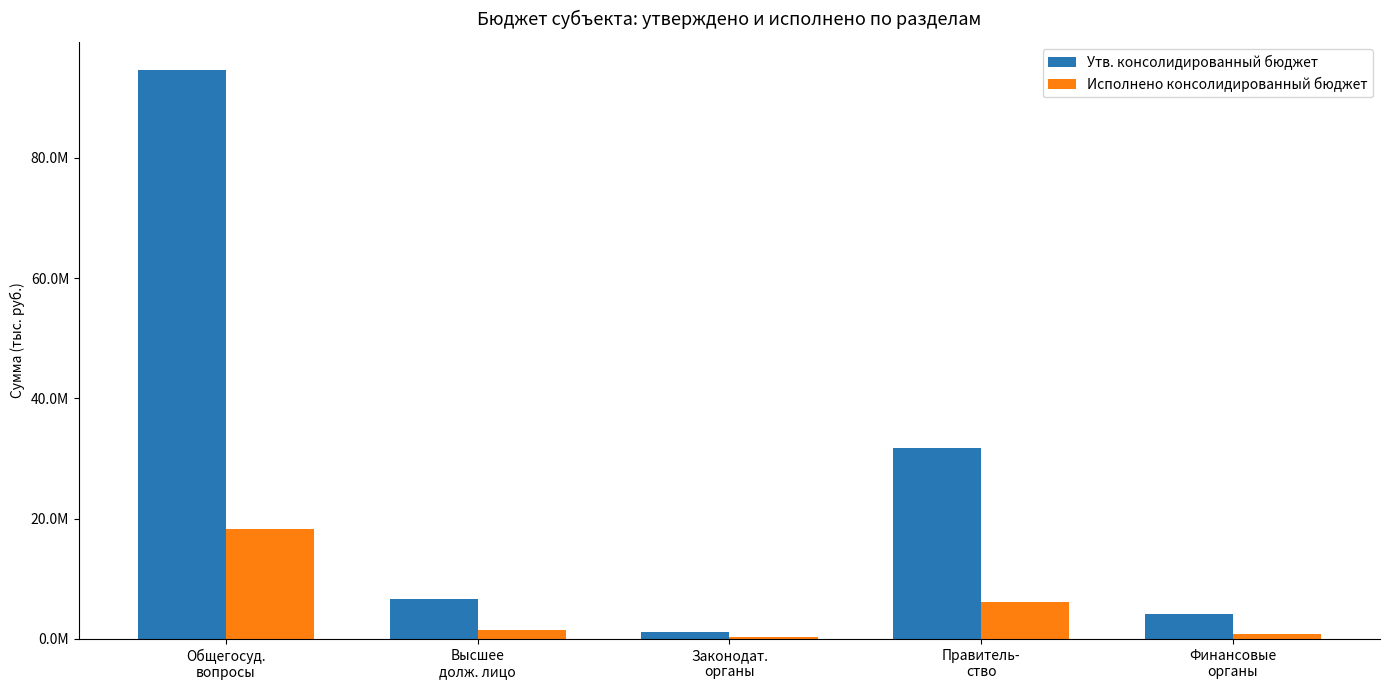

What position from the left is Правитель-
ство?

4